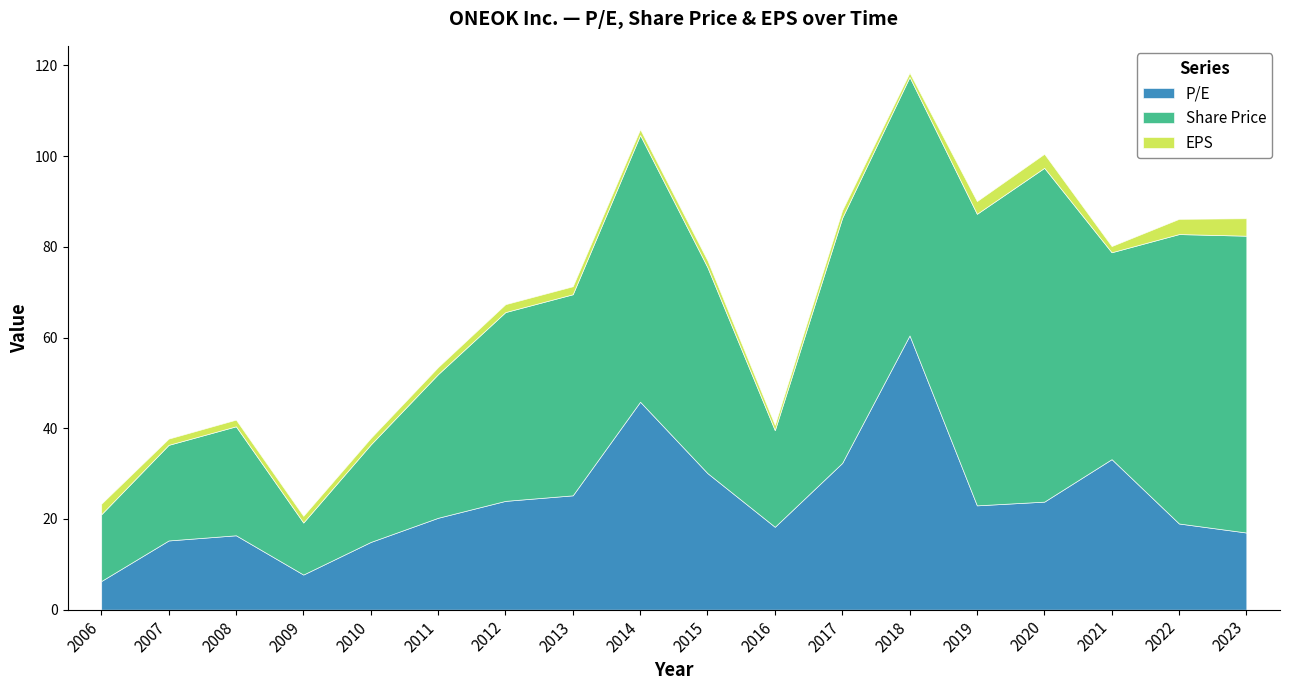

At which label does EPS reach its peak?

2023